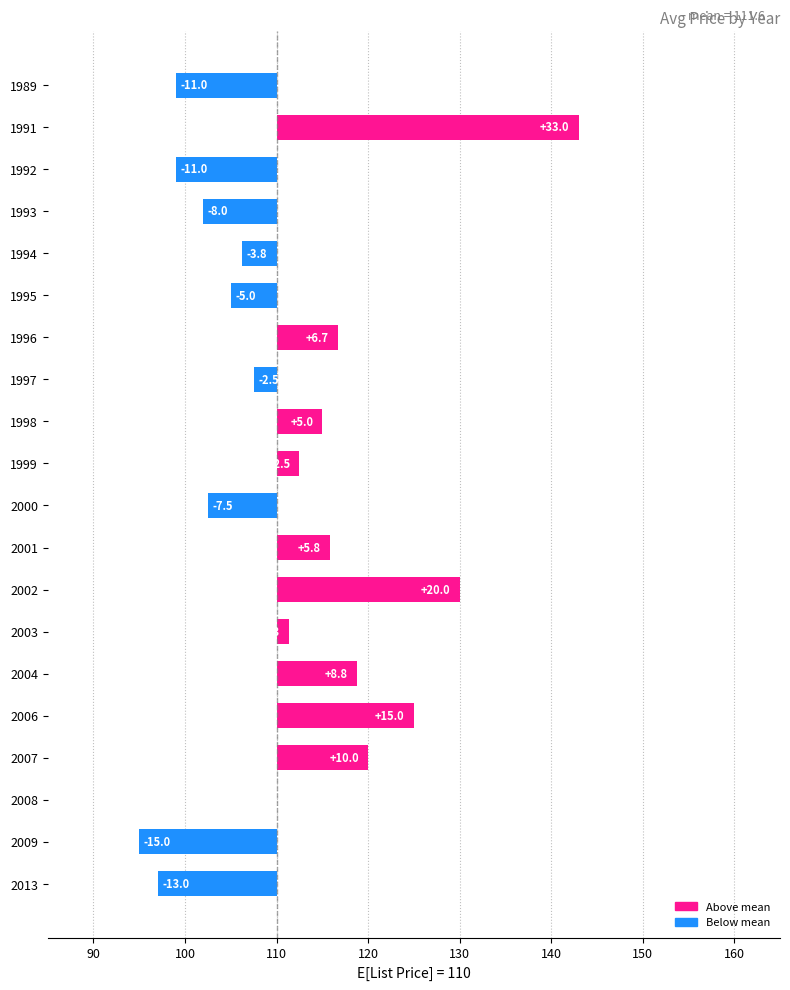

Are the bars horizontal?

Yes